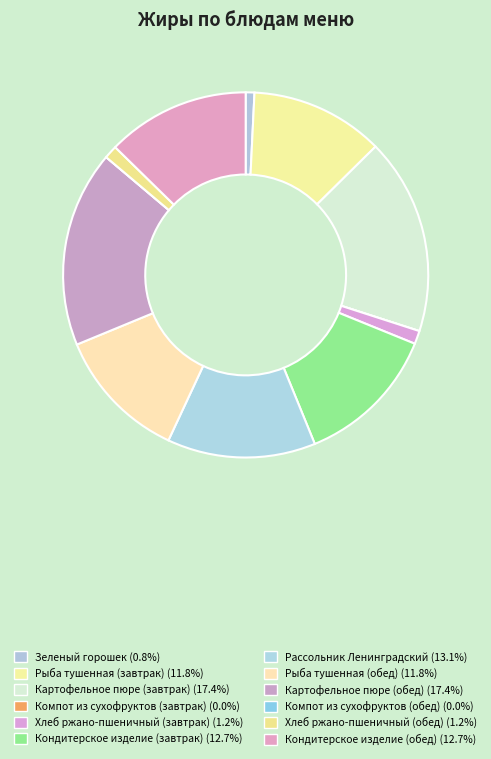

Is there any slice that represents more than half of the pie?

No